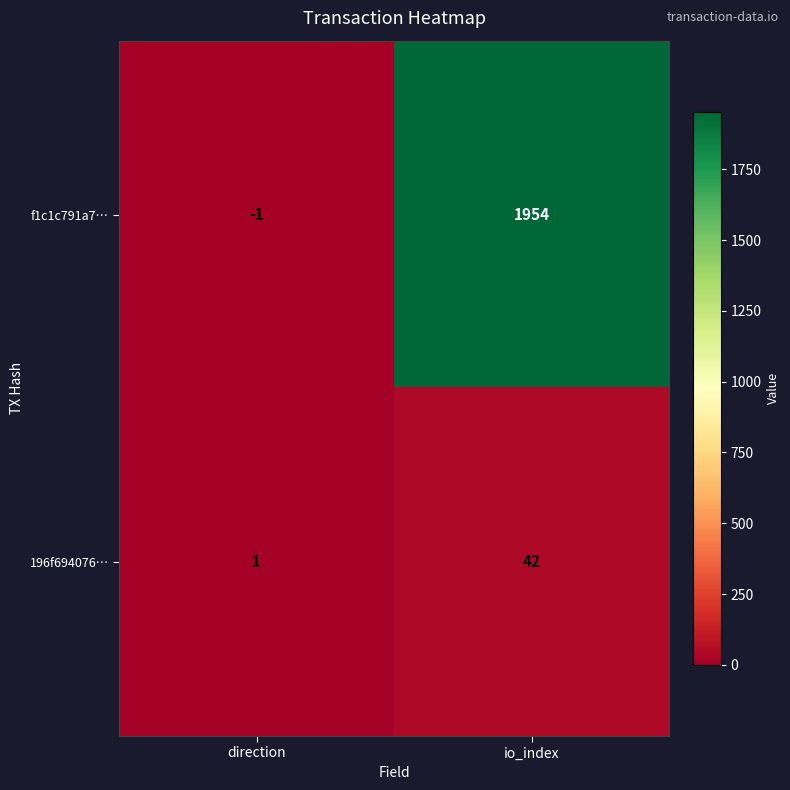

How many distinct data groups are displayed?

2